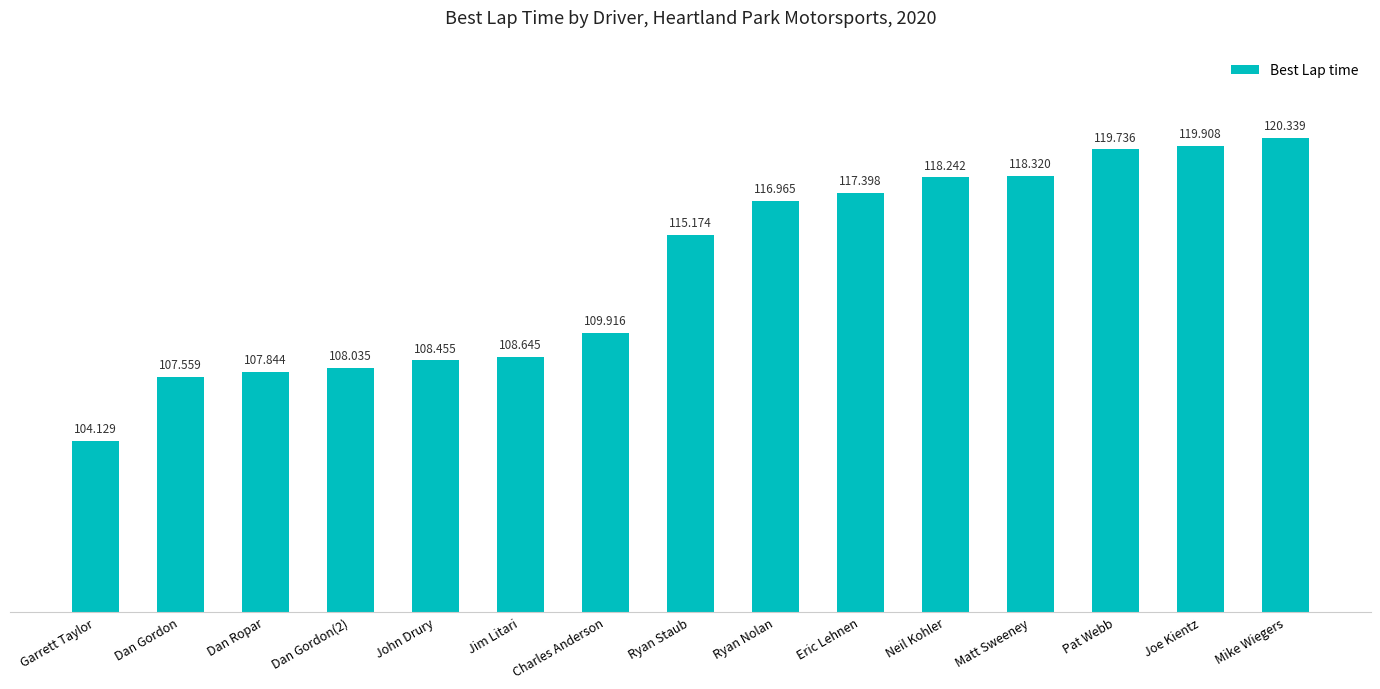

Is it true that the value at Pat Webb is 197.7?

False